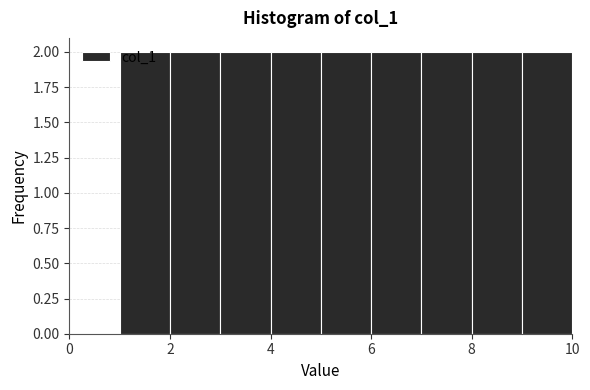

Reading left to right, list every bar in this chart as the range it spans on the x-axis followed by its height. The values are not printed on the chart, so give them approximately, as read against the axis.

1 to 2: 2
2 to 3: 2
3 to 4: 2
4 to 5: 2
5 to 6: 2
6 to 7: 2
7 to 8: 2
8 to 9: 2
9 to 10: 2